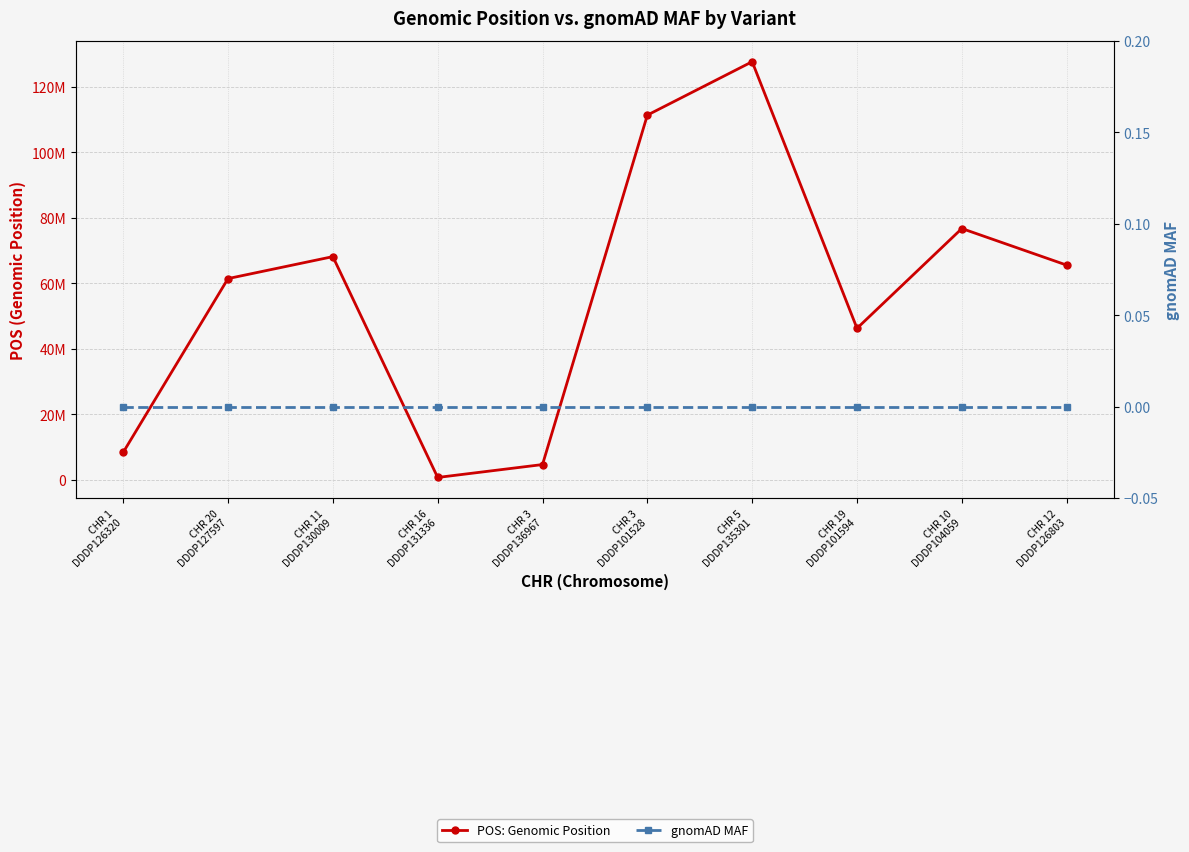

Where is gnomAD MAF nearest to the value 0?

CHR 1
DDDP126320